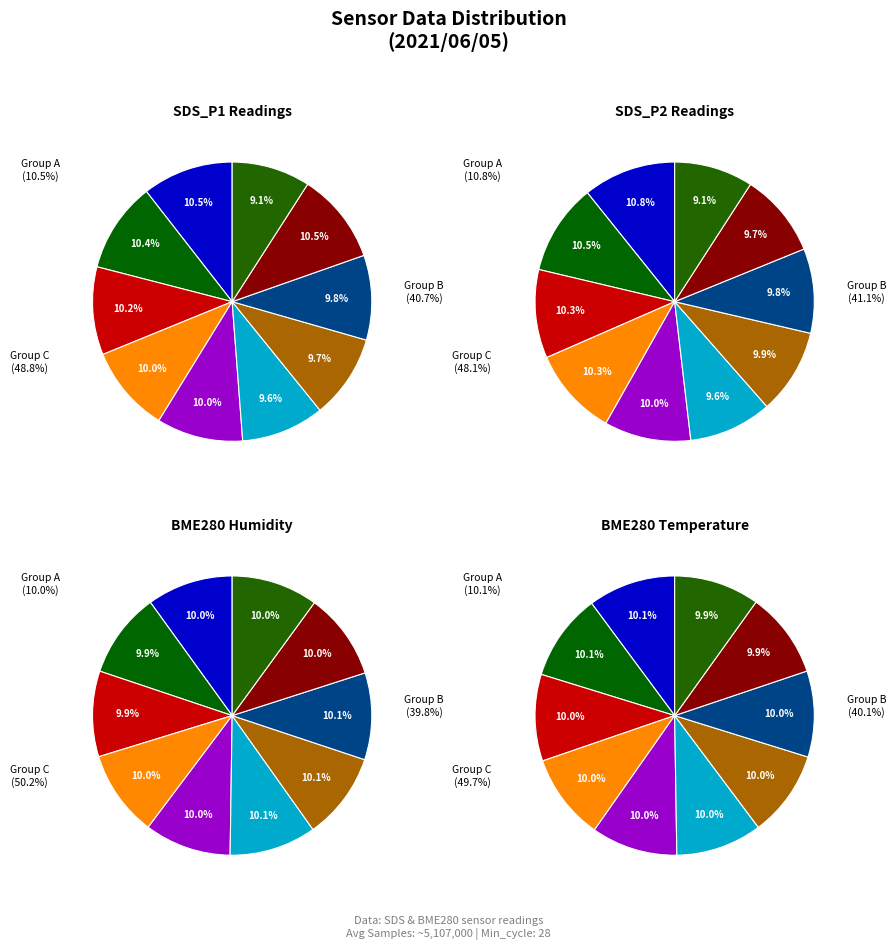

How many segments does this pie chart have?

10